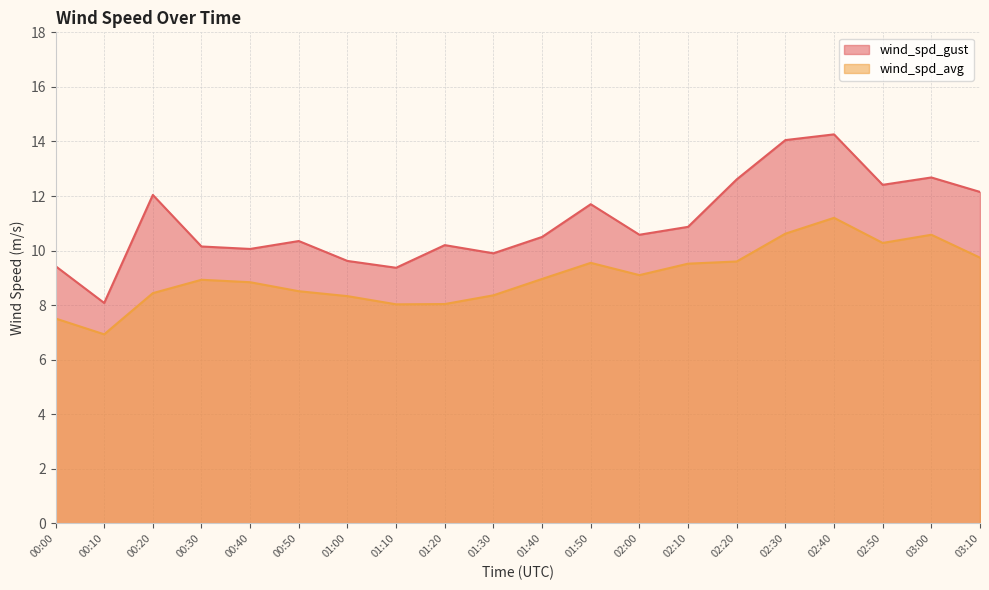

True or false: wind_spd_gust and wind_spd_avg cross at least once.

False